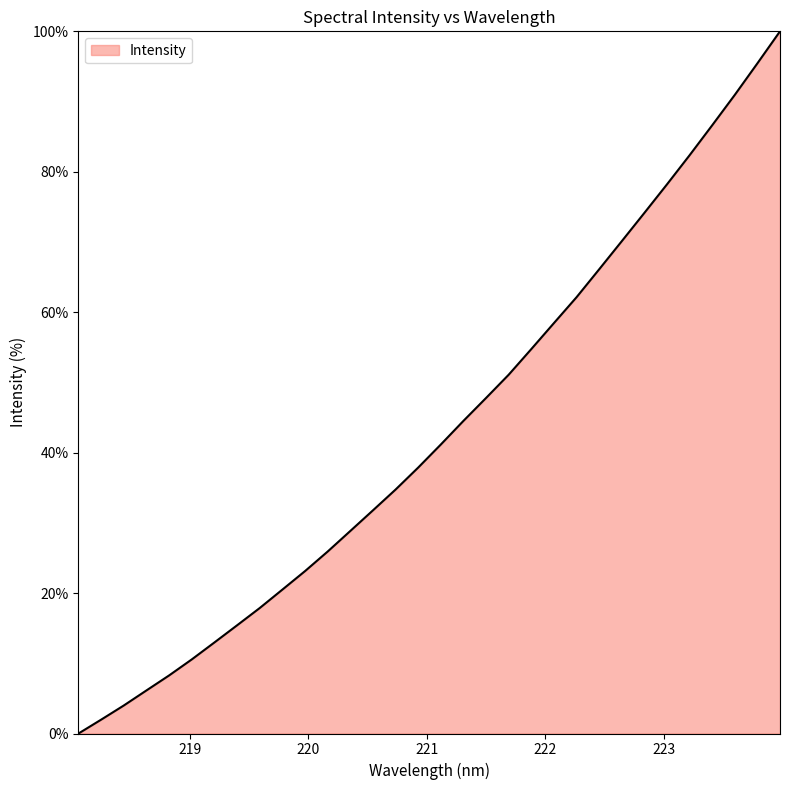

How many lines are shown in the chart?

1